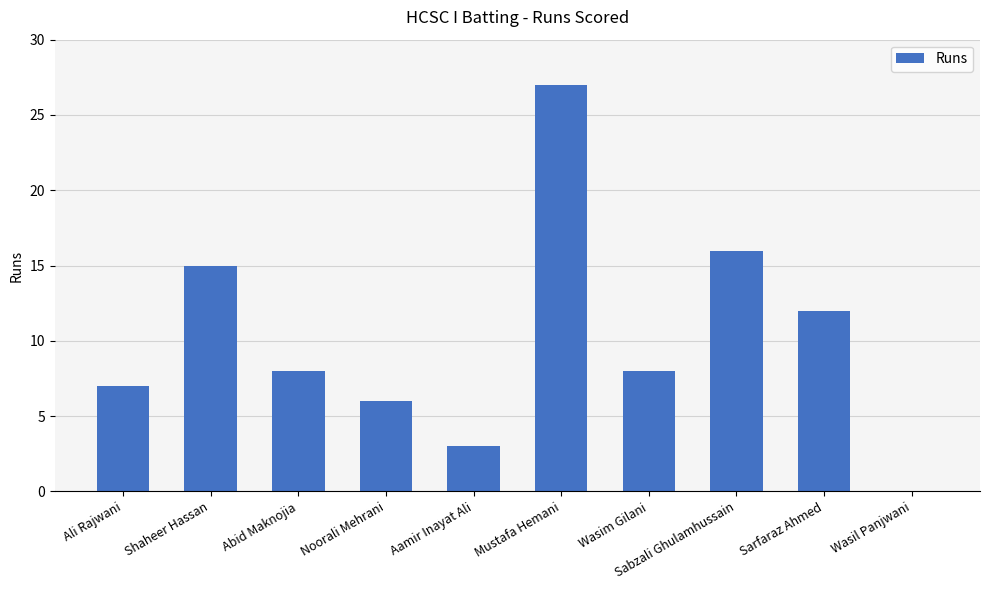

The chart shows a value of 1 at Aamir Inayat Ali. True or false?

False